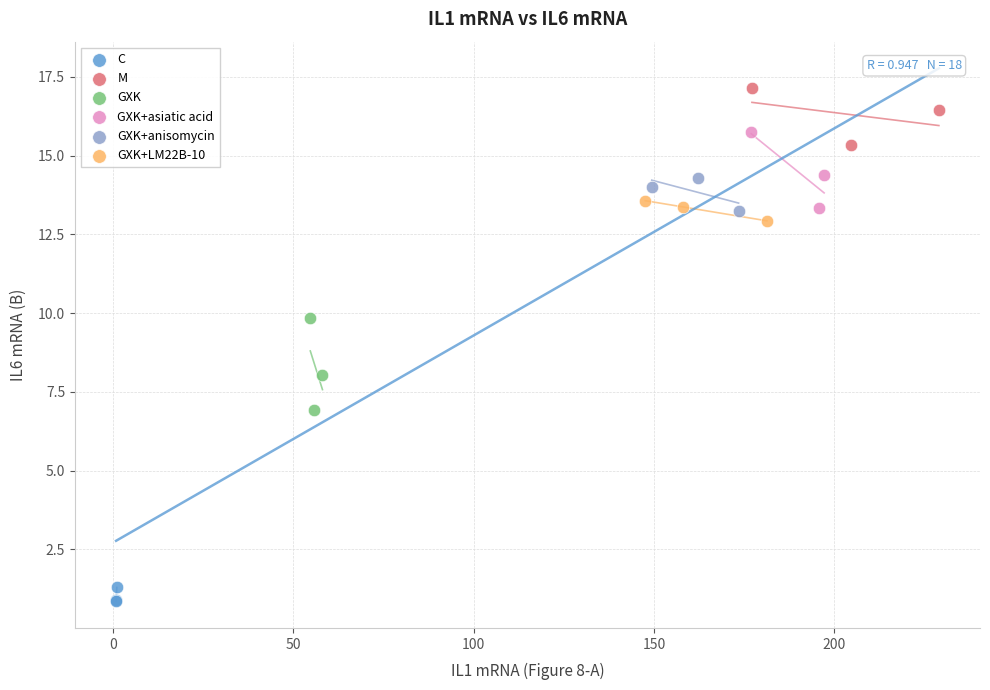

Which series has the largest Y range (max minus min)?

GXK